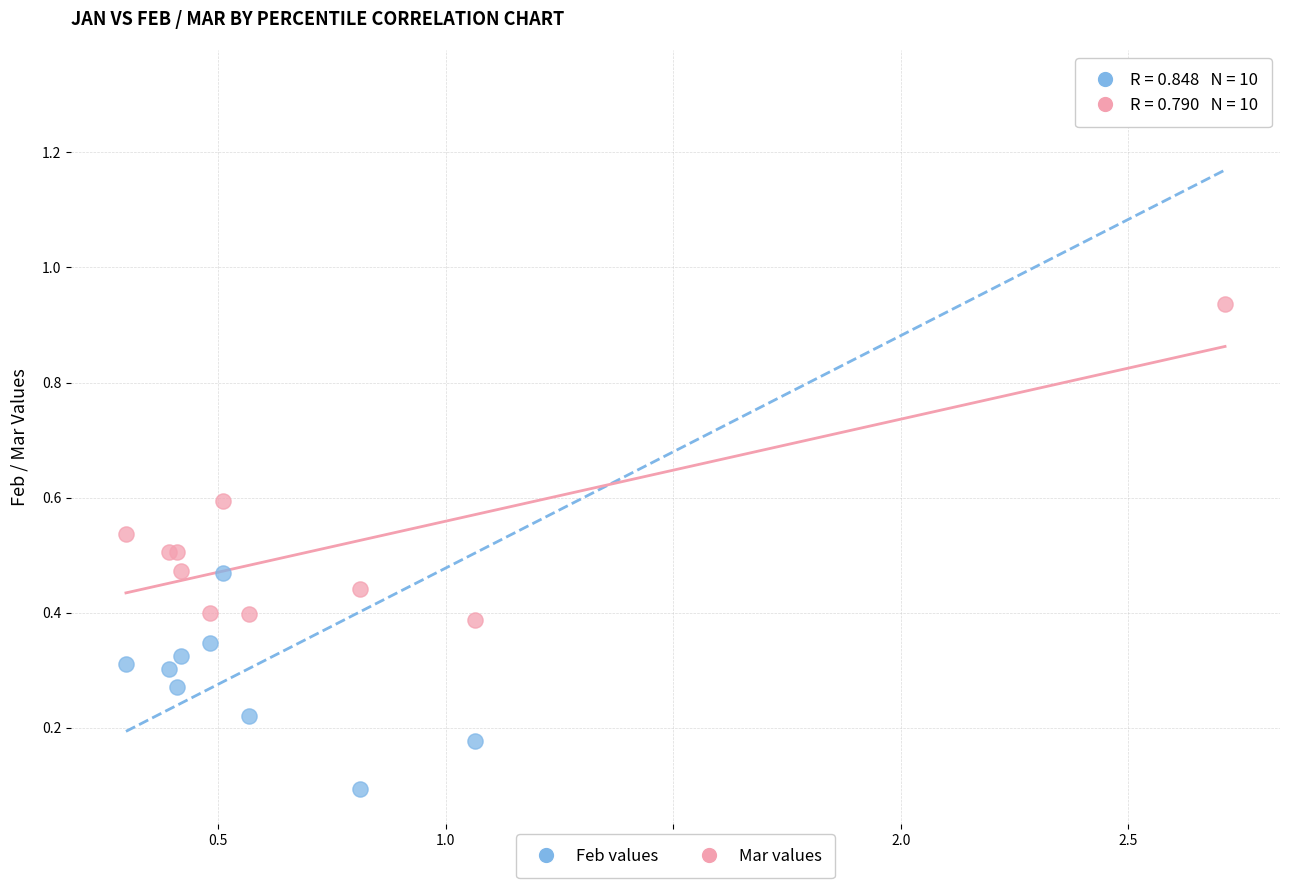

Which series contains the highest Y value?

Feb values